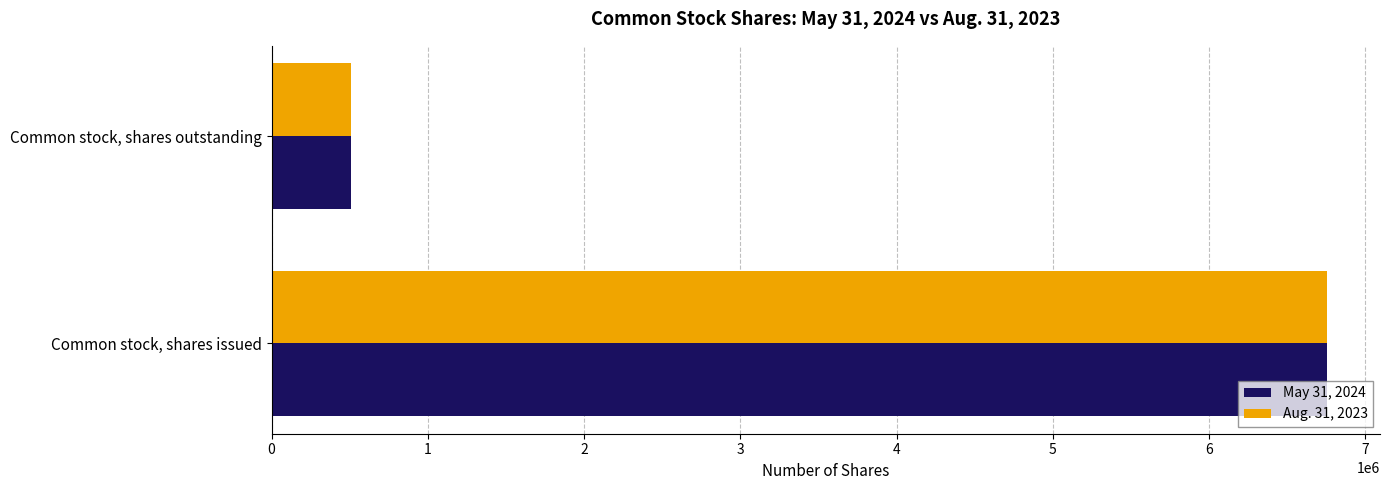

Rank the categories by May 31, 2024 value from highest to lowest.

Common stock, shares issued, Common stock, shares outstanding